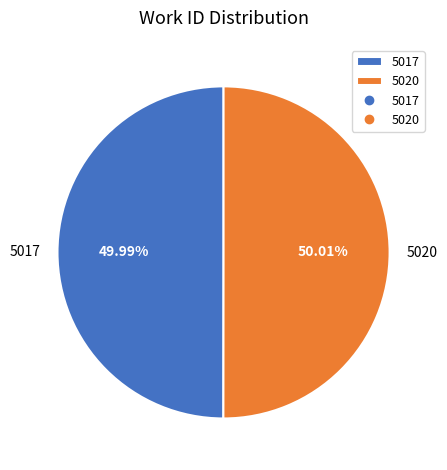

Combined, do 5017 and 5020 account for over 50%?

Yes